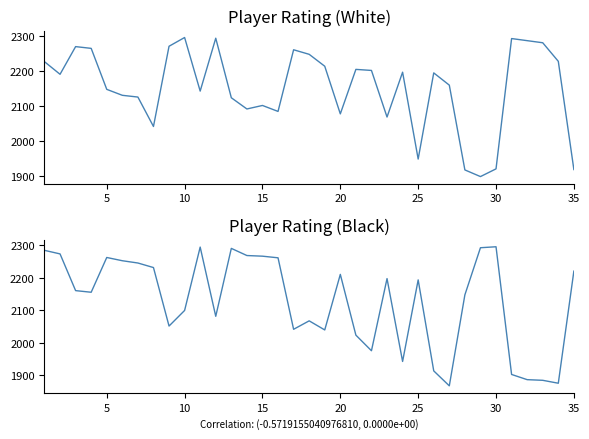

In Player Rating (Black), how many points are lower than both neighbors (excluding endpoints)?

9